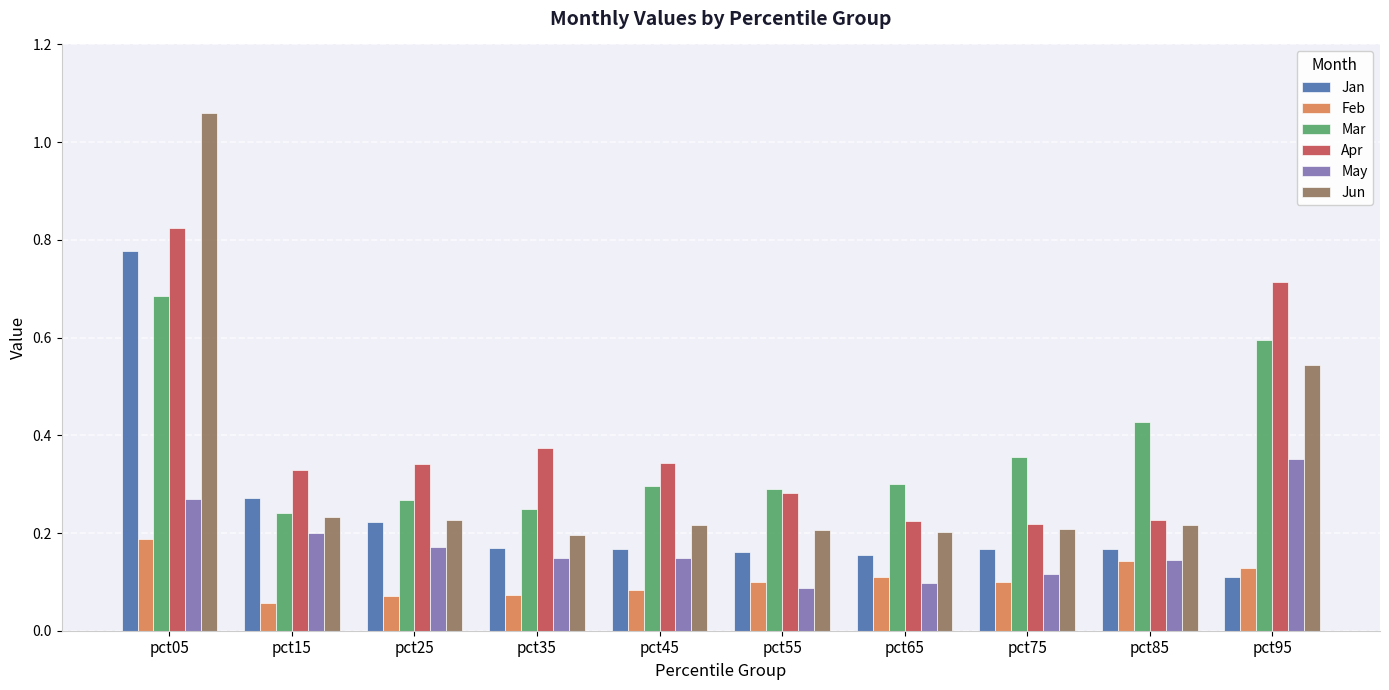

What is the difference between the maximum and minimum values in the Apr series?

0.6